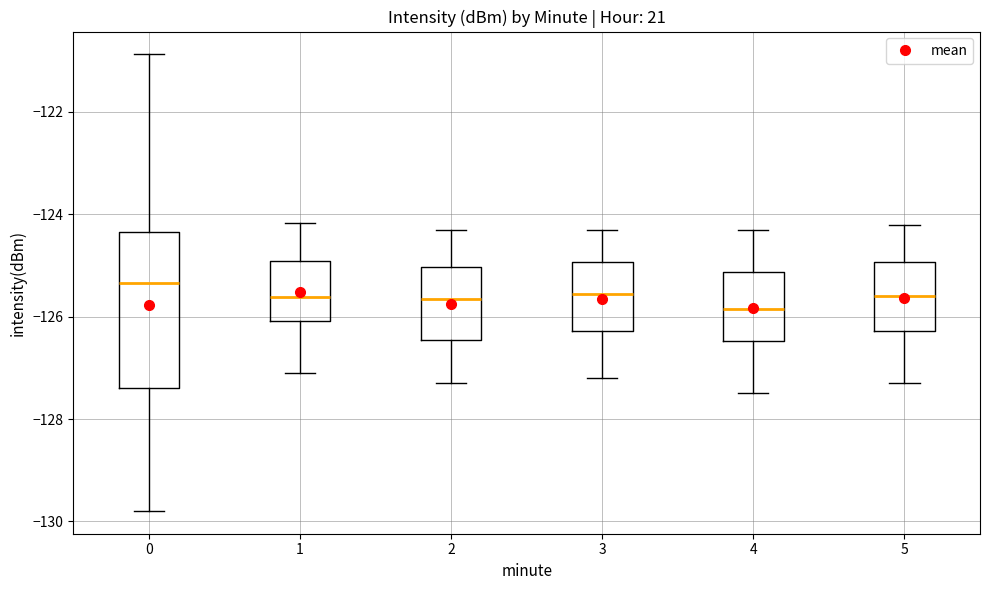

Reading left to right, read every box against the y-axis: the position of its median line, the range the box covers, and the ends of its whiskers. The values are not printed on the chart, so give them approximately, as read against the axis.

0: median -125.4, box -127.4 to -124.4, whiskers -129.8 to -120.8
1: median -125.6, box -126.0 to -125.0, whiskers -127.0 to -124.2
2: median -125.6, box -126.4 to -125.0, whiskers -127.2 to -124.2
3: median -125.6, box -126.2 to -125.0, whiskers -127.2 to -124.2
4: median -125.8, box -126.4 to -125.2, whiskers -127.4 to -124.2
5: median -125.6, box -126.2 to -125.0, whiskers -127.2 to -124.2